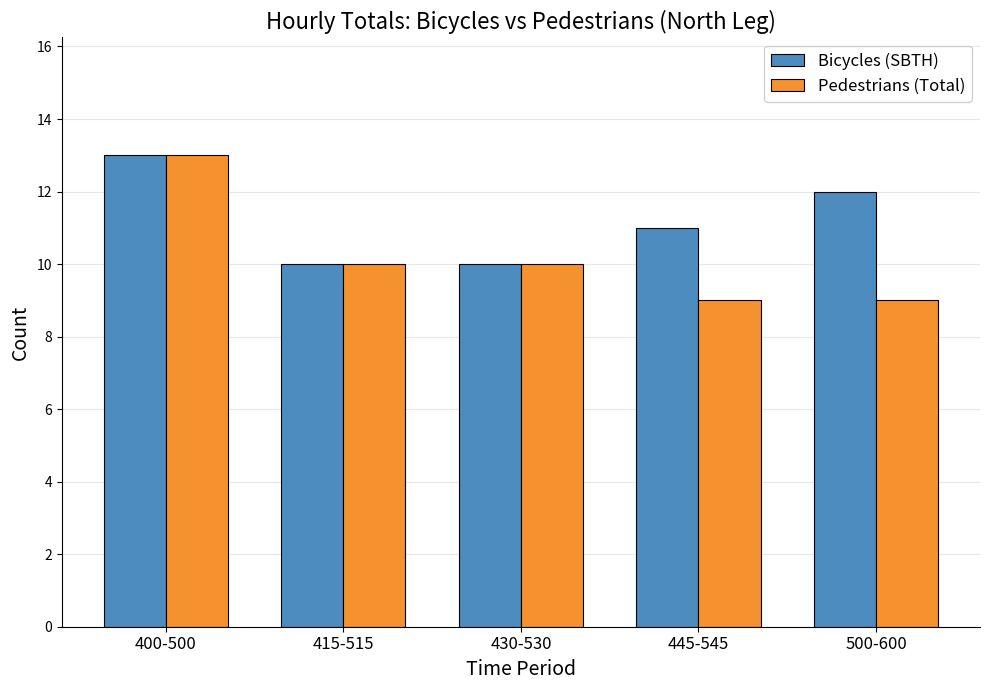

How many bars are there in total?

10